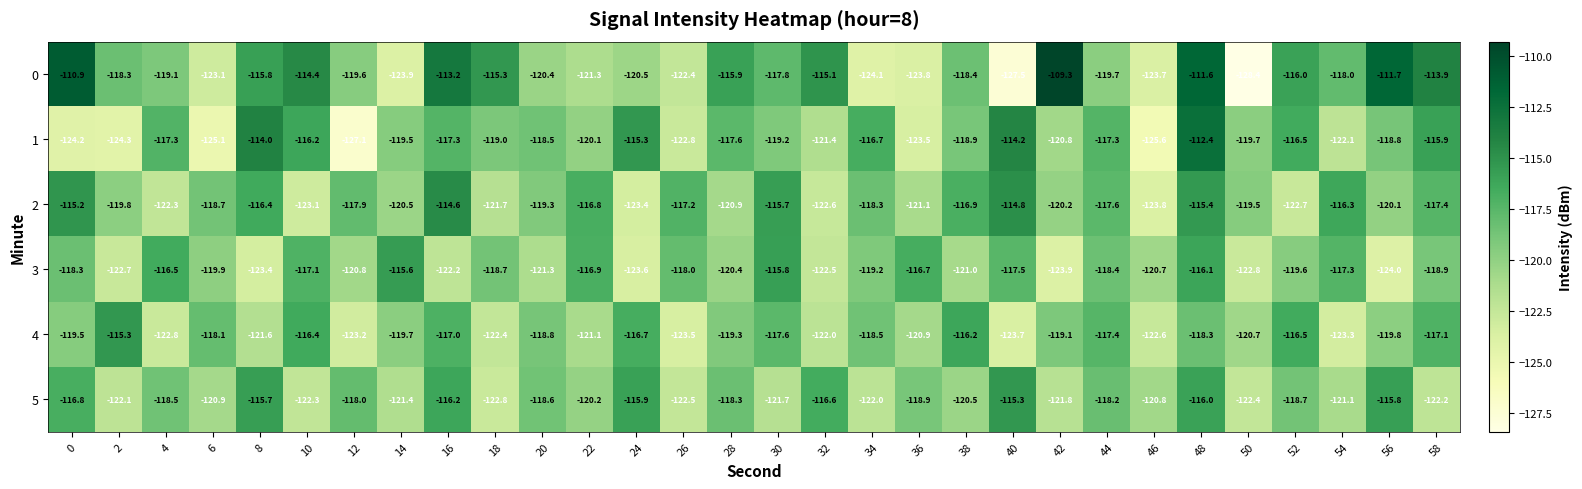

At which category is the sum across all series the highest?

48